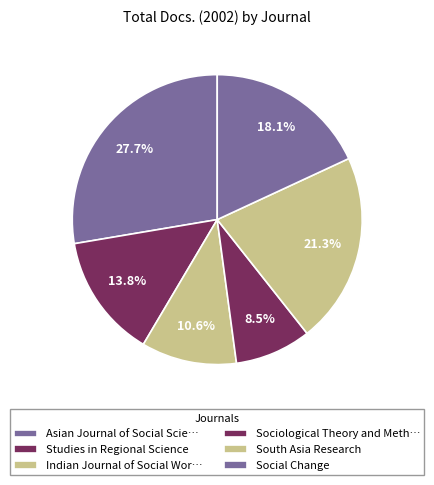

Count the number of slices in the pie.

6